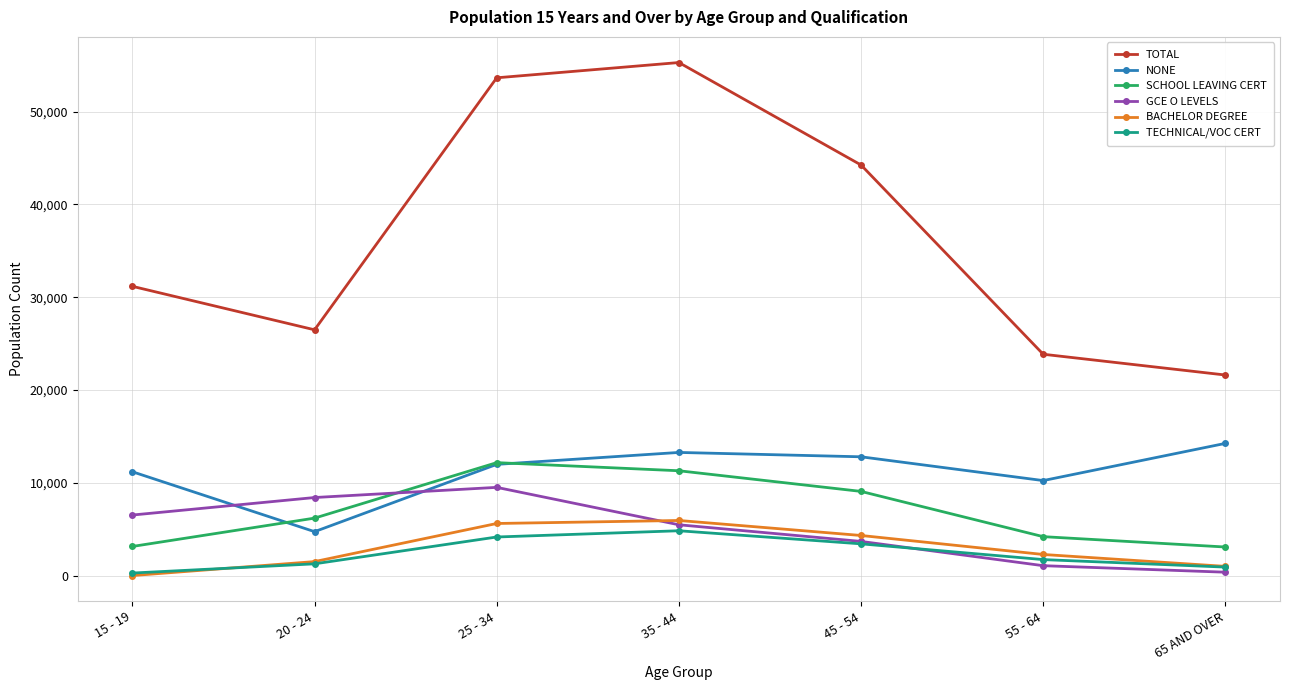

Rank the series by their maximum value, from highest to lowest.

TOTAL, NONE, SCHOOL LEAVING CERT, GCE O LEVELS, BACHELOR DEGREE, TECHNICAL/VOC CERT